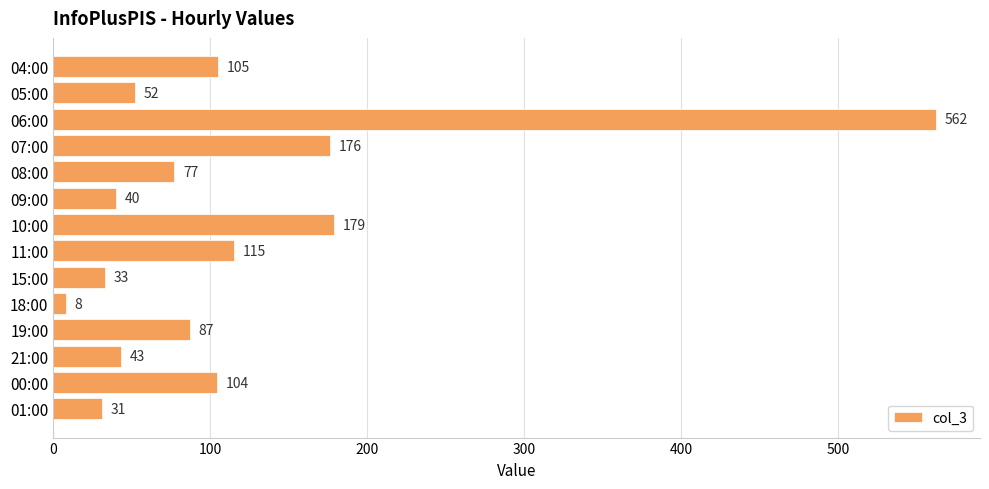

Rank the categories by value from lowest to highest.

18:00, 01:00, 15:00, 09:00, 21:00, 05:00, 08:00, 19:00, 00:00, 04:00, 11:00, 07:00, 10:00, 06:00